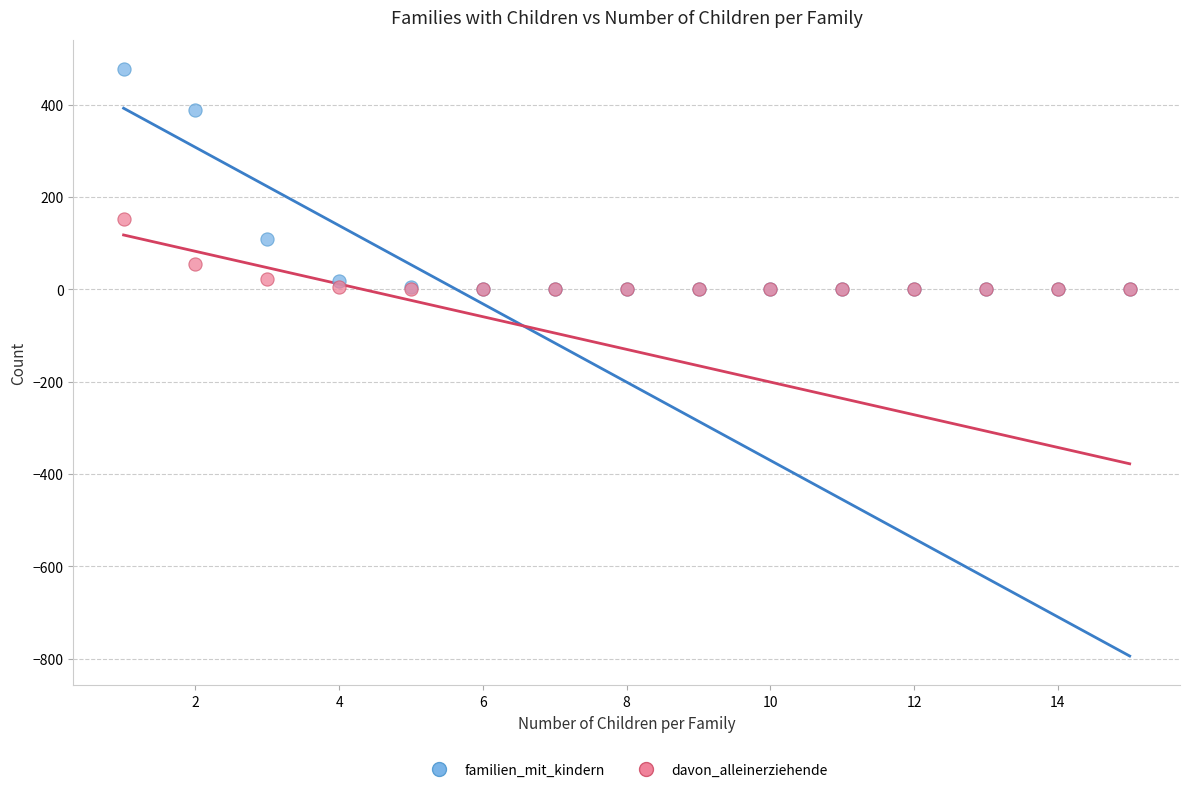

Across all series, what Y value is closest to 238?

153